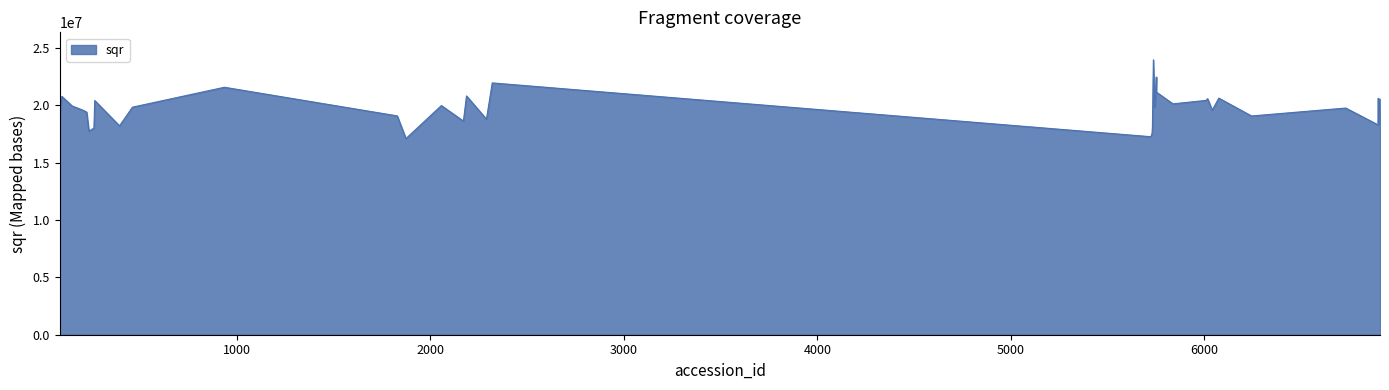

What is the minimum value shown in the chart?

17087981.1